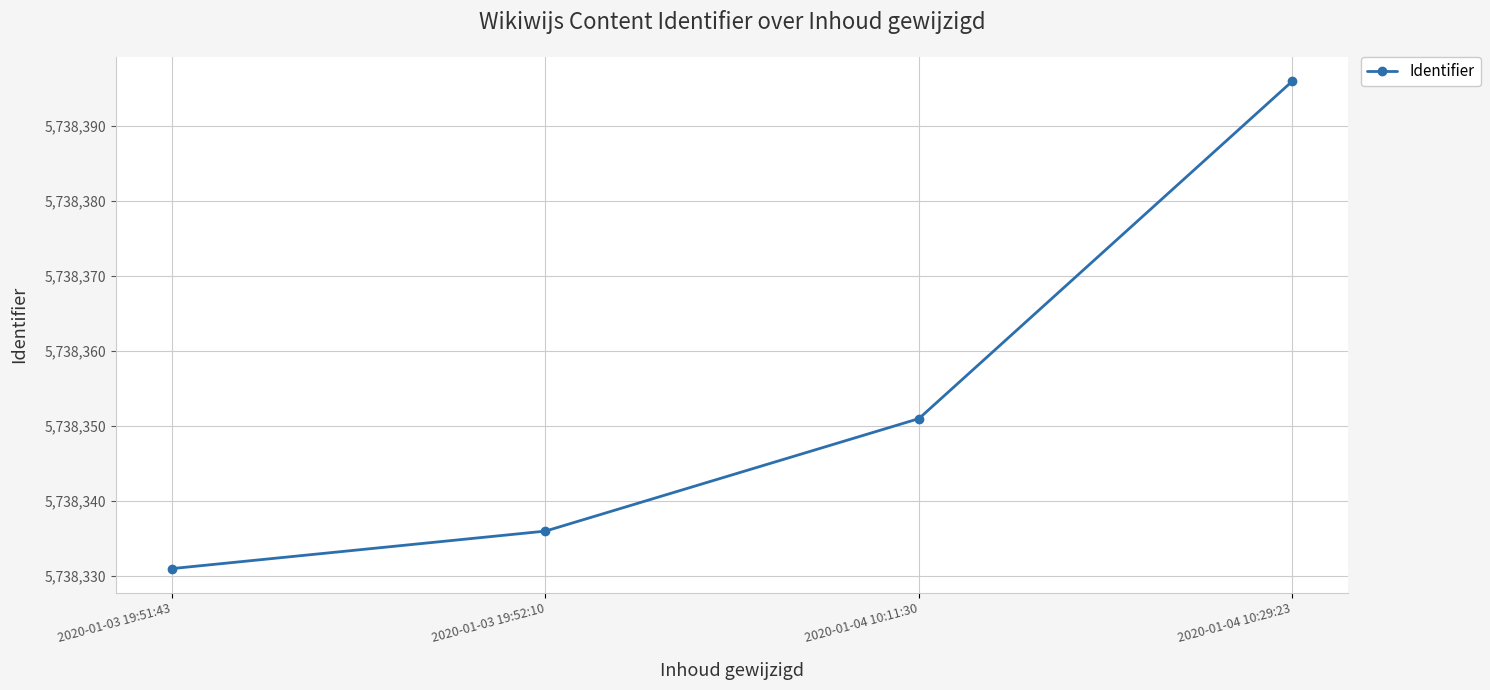

The value at 2020-01-03 19:51:43 is 2650882. True or false?

False